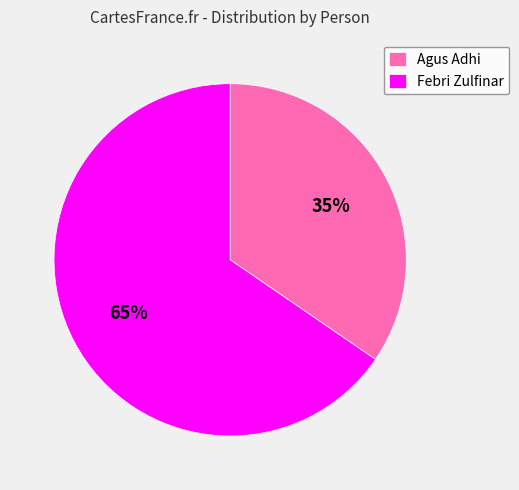

To the nearest percent, what is the average slice percentage?

50%